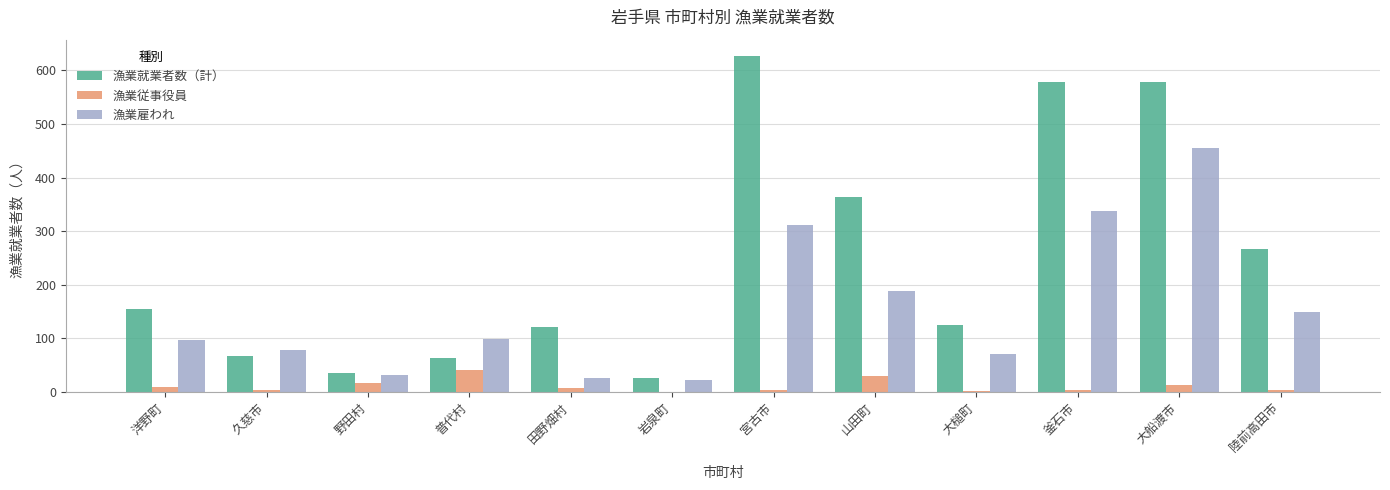

Between 洋野町 and 普代村, which series saw the biggest shift?

漁業就業者数（計）